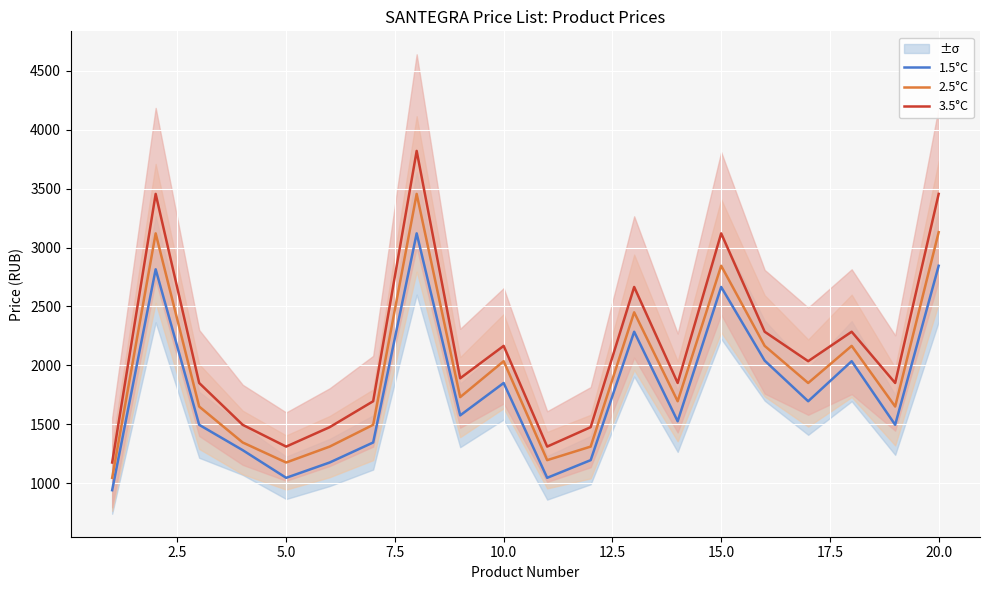

What is the lowest value of the 2.5°C series?

1045